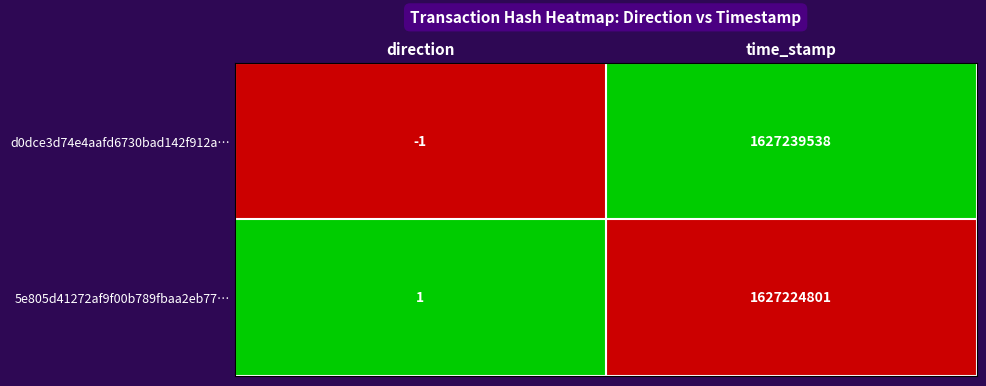

Is it true that 5e805d41272af9f00b789fbaa2eb77… equals 2702405064 at time_stamp?

False